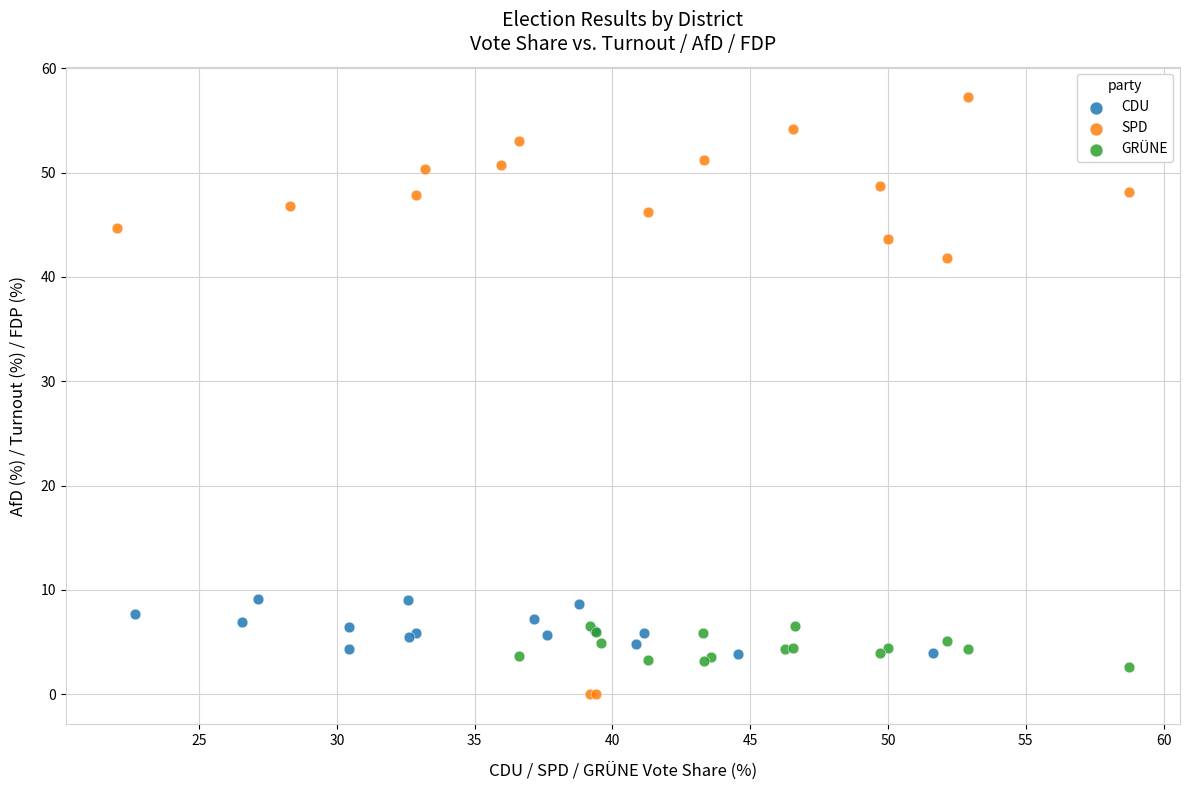

Which series has the widest spread of Y values?

SPD